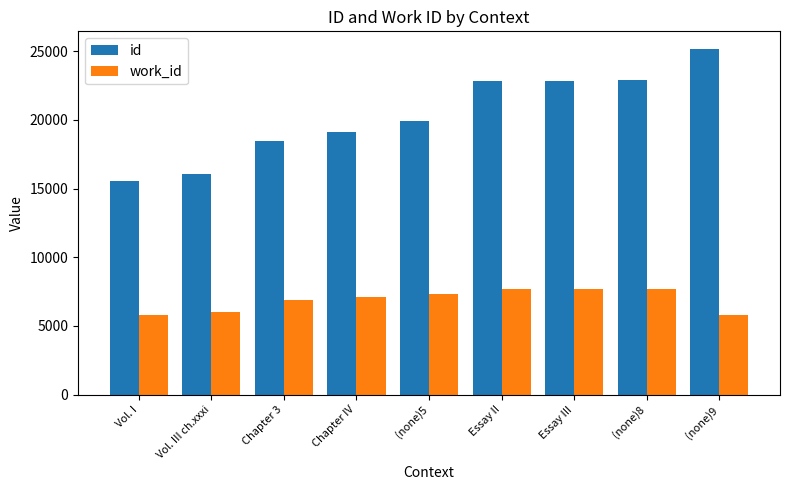

What is the difference between the second highest and second lowest values in the work_id series?

1877